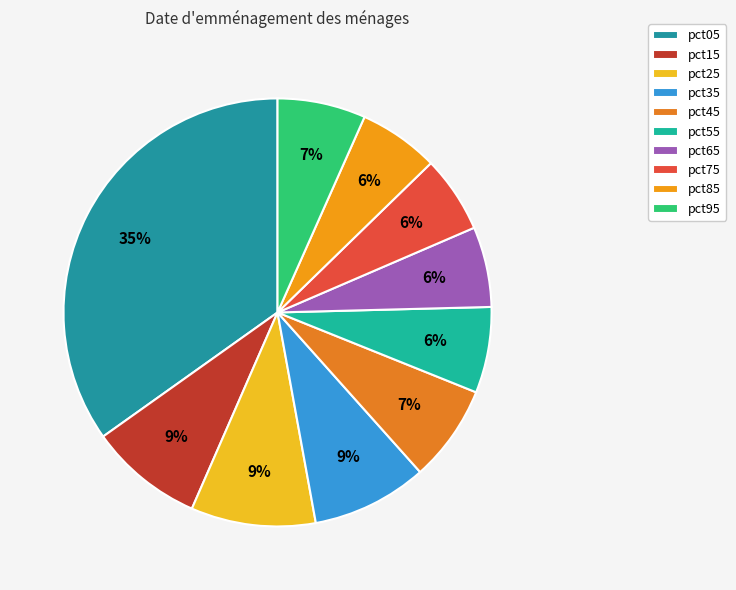

Between pct35 and pct95, which is larger?

pct35